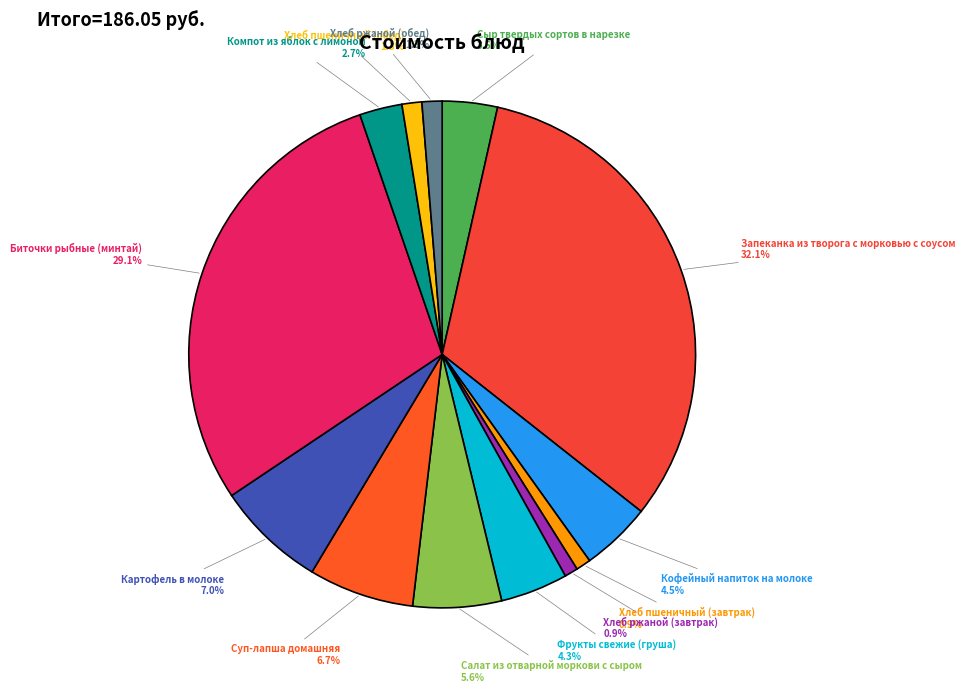

Count the number of slices in the pie.

13